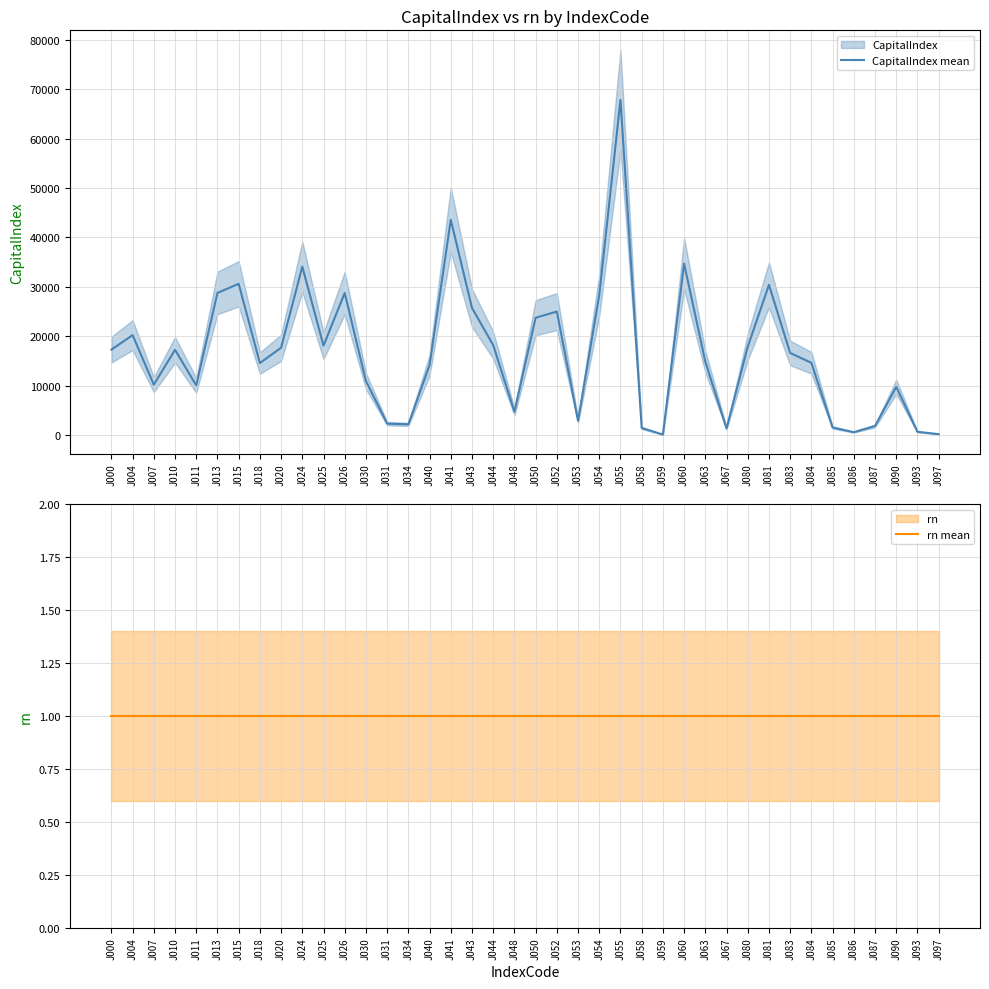

True or false: CapitalIndex mean has more than 2 points higher than both neighbors.

True